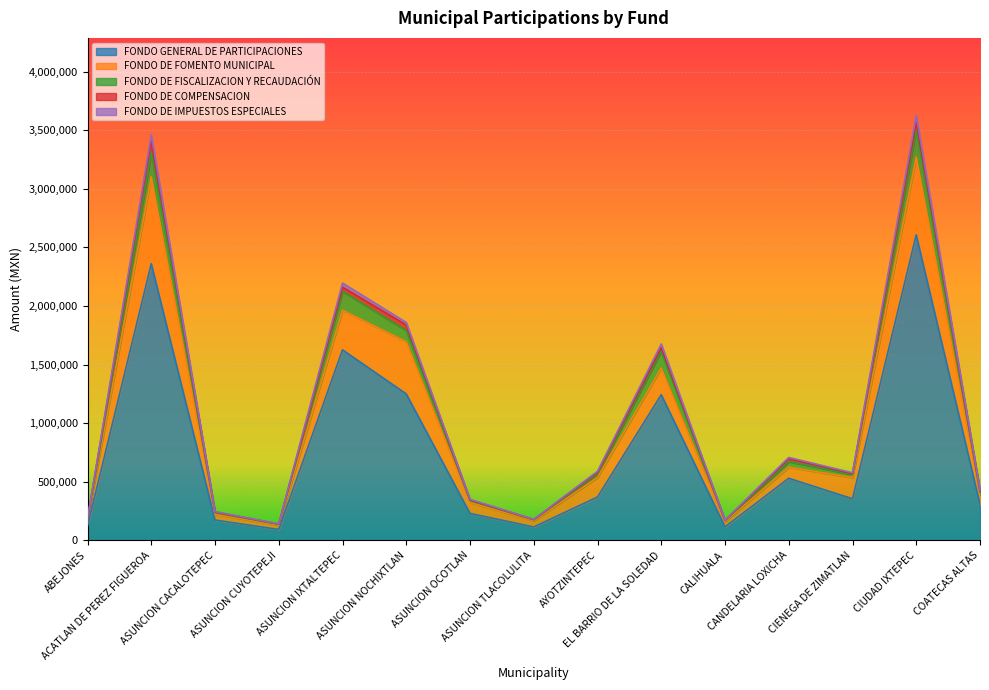

At how many categories does at least one series exceed 2200587?

2